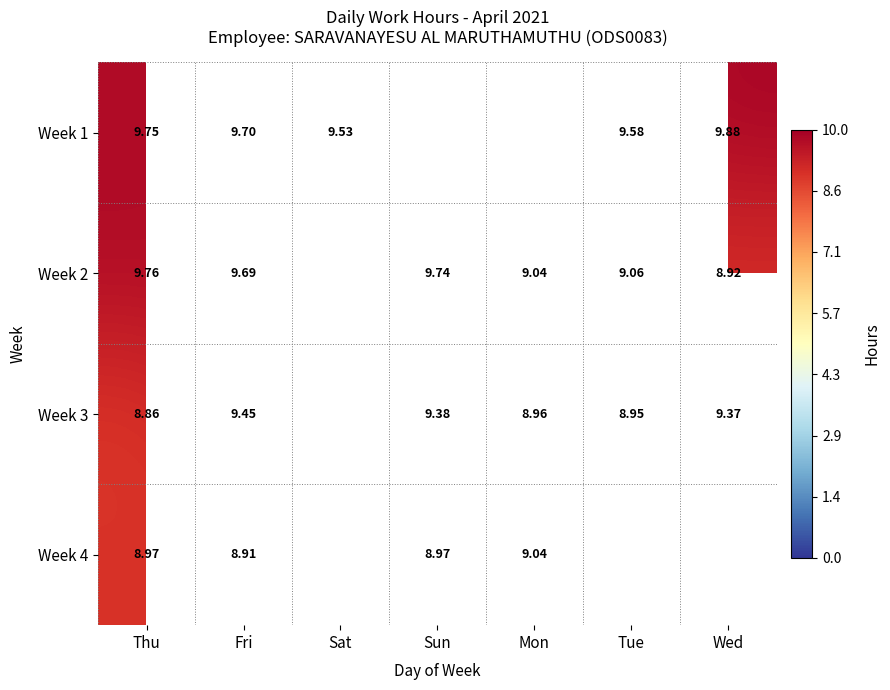

Count the number of data series in this chart.

4